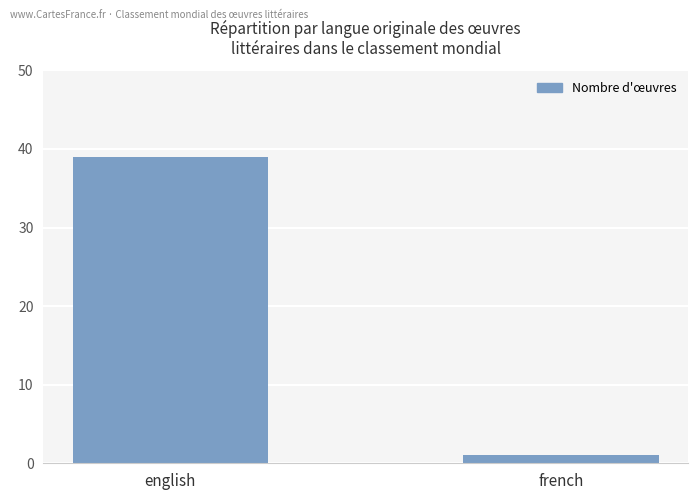

Reading left to right, what are all the values shown in this chart?

english=39	french=1